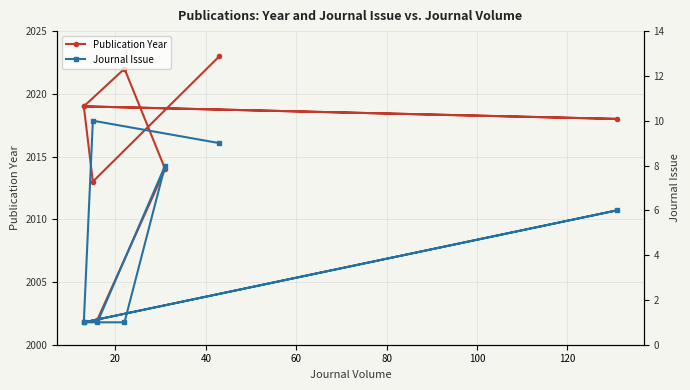

How many interior local peaks does the Publication Year series have?

2